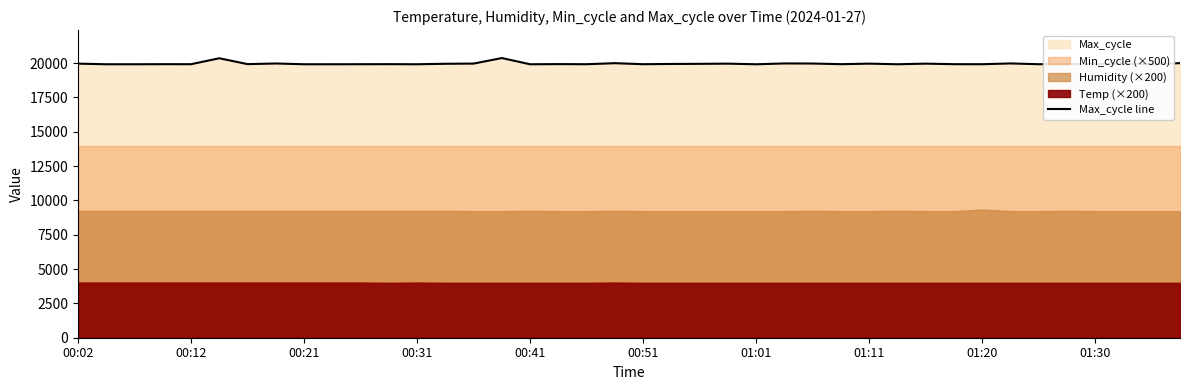

What is the sum of all values?

798562